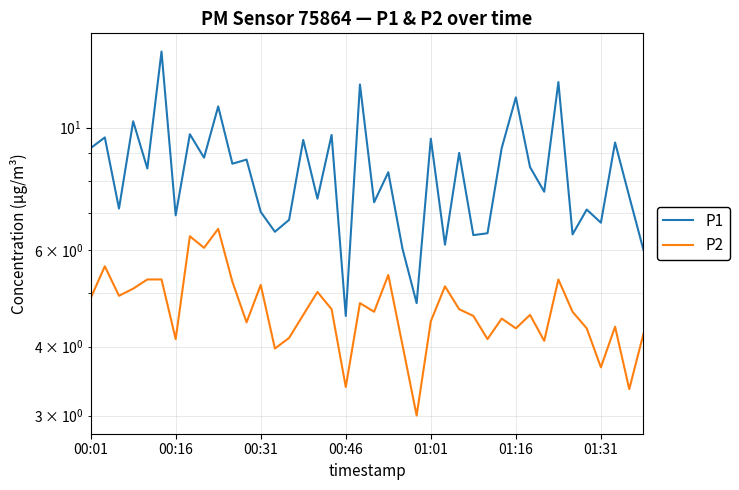

Rank the series at 00:16 from lowest to highest value.

P2, P1